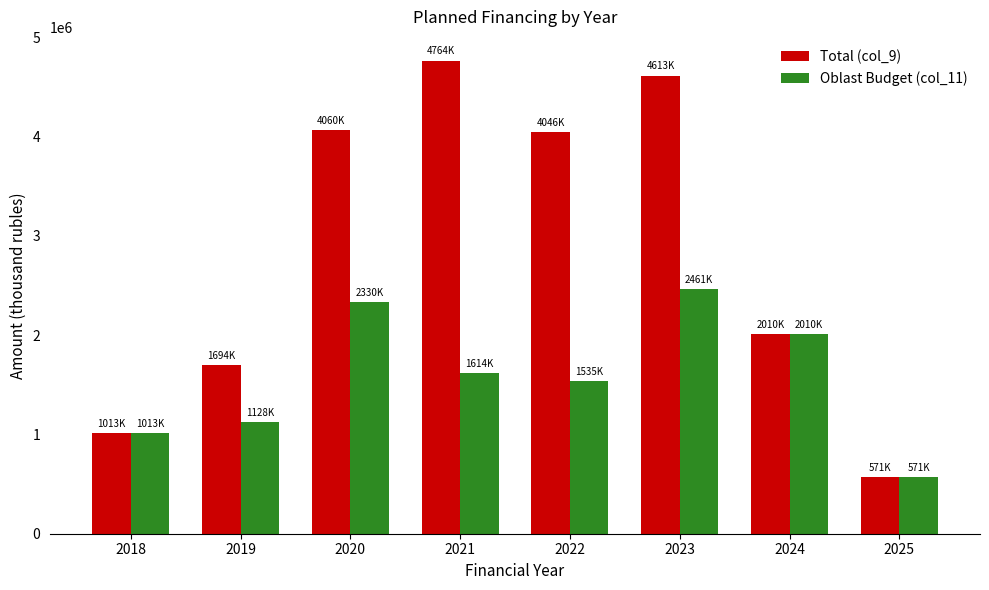

Rank the series by their average value, from lowest to highest.

Oblast Budget (col_11), Total (col_9)